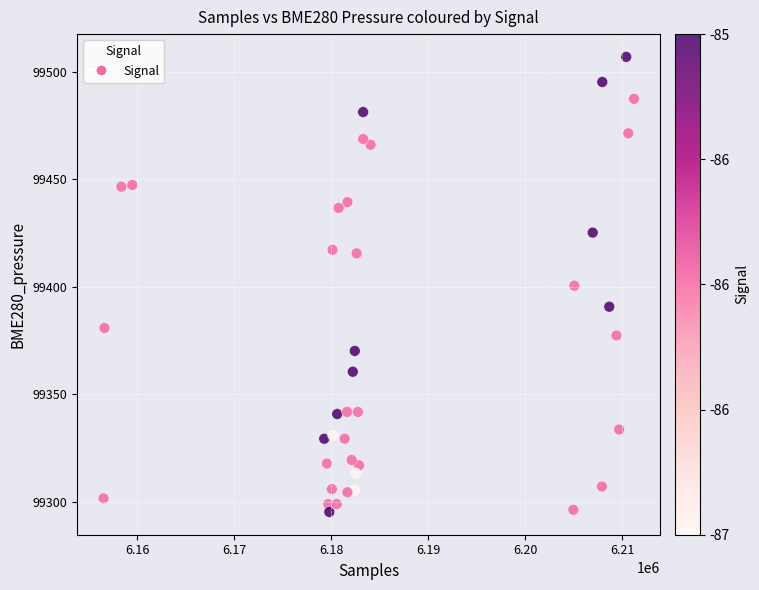

What is the range of Y values (max minus min)?

211.8